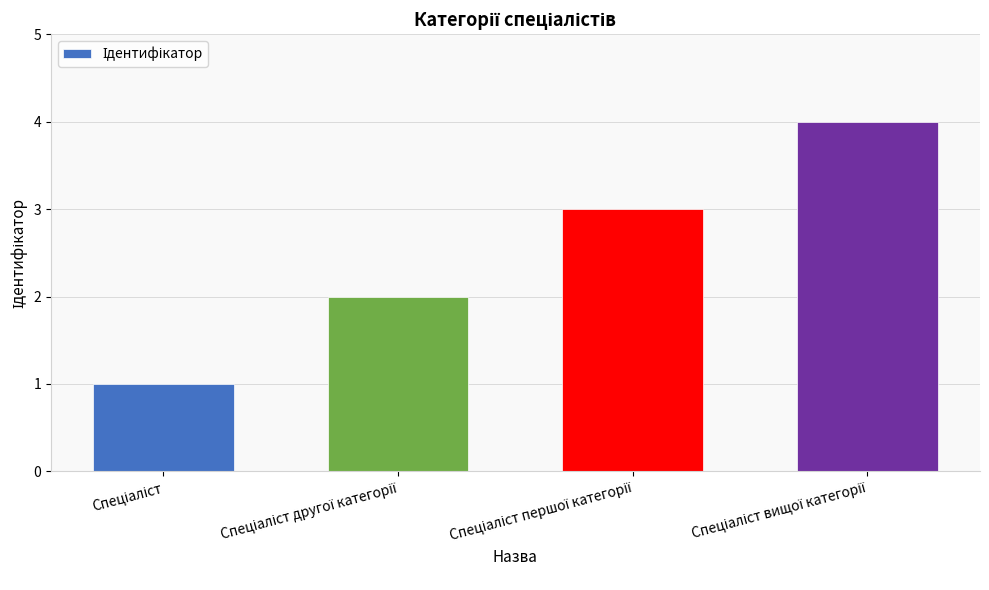

What is the difference between the maximum and minimum values?

3